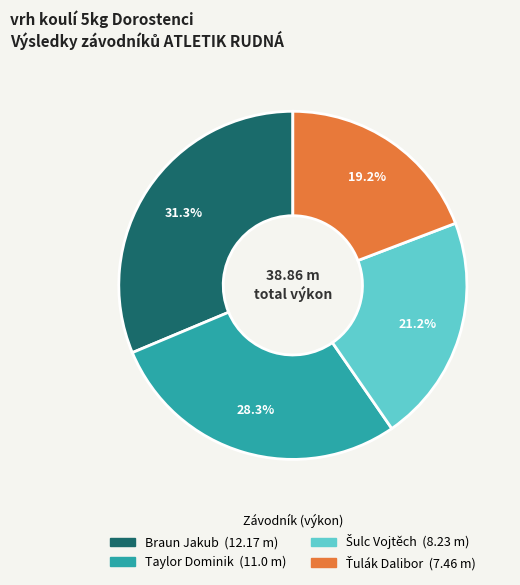

What is the total percentage of Braun Jakub and Taylor Dominik?

59.6%